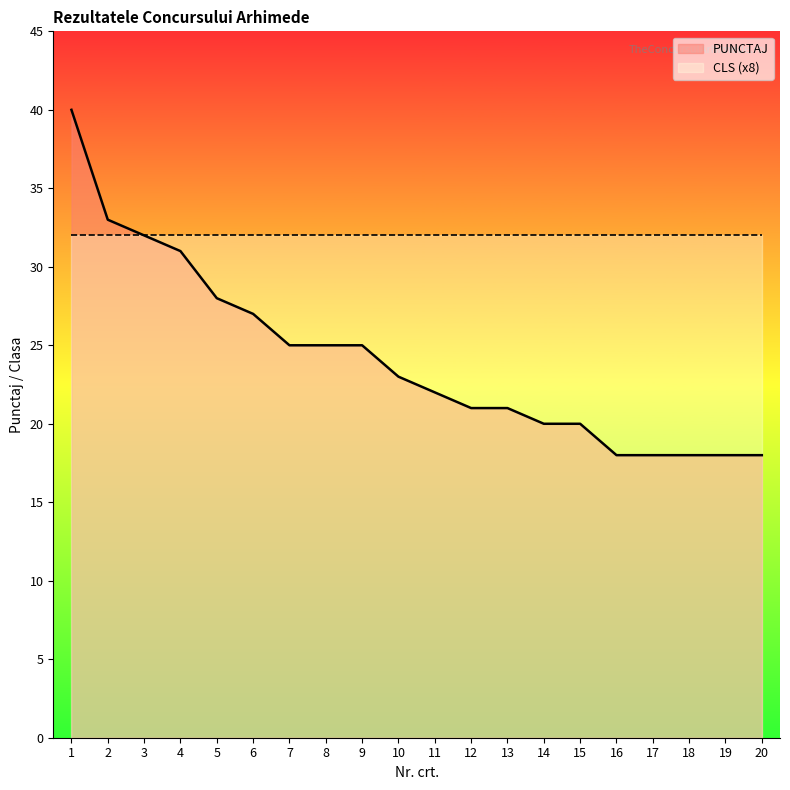

Reading right to left, what are all the values shown in this chart?

18	18	18	18	18	20	20	21	21	22	23	25	25	25	27	28	31	32	33	40